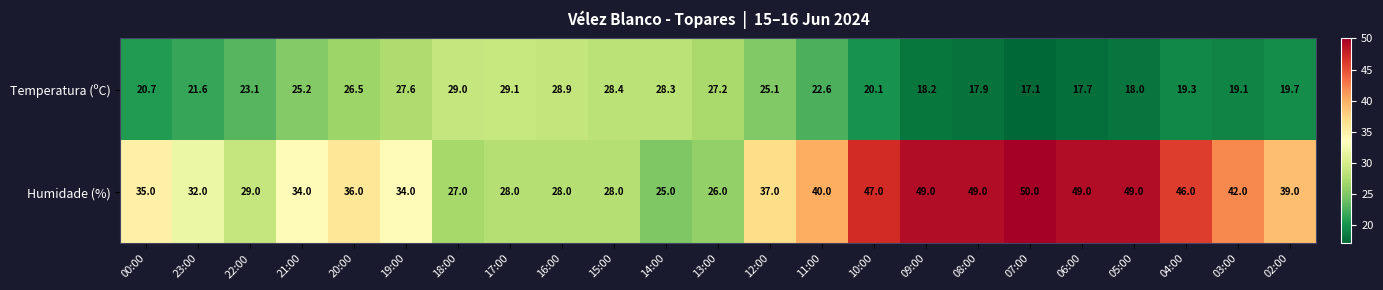

At which category is the sum across all series the highest?

09:00